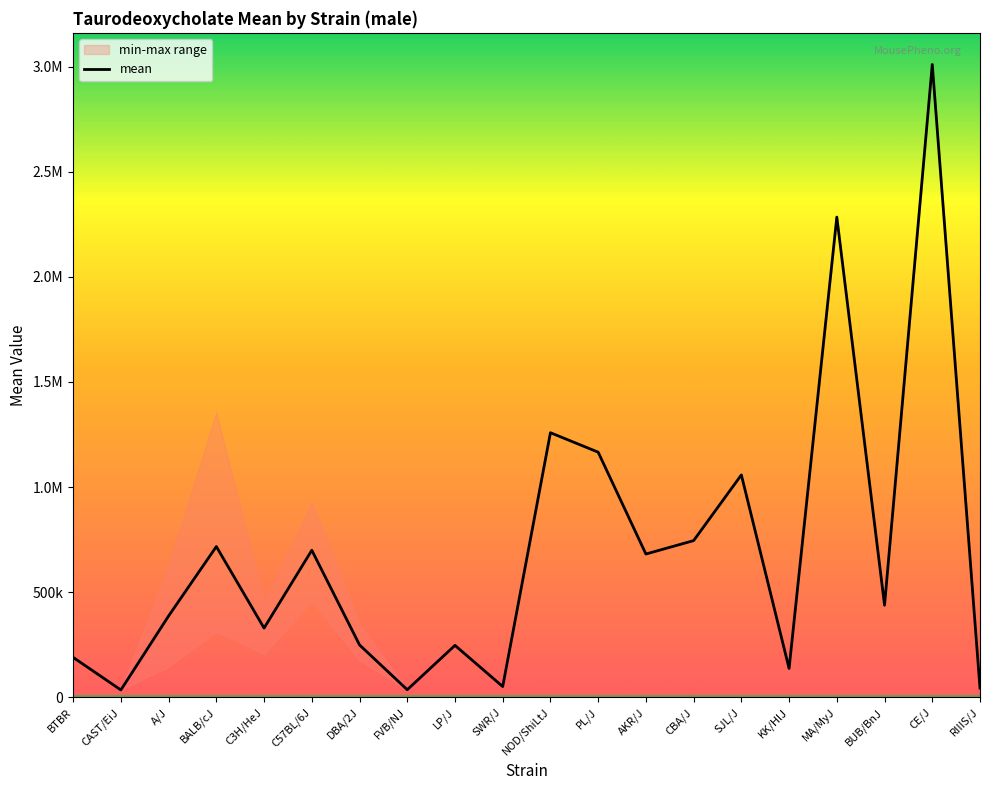

How many points are higher than both their immediate neighbors (excluding endpoints)?

7